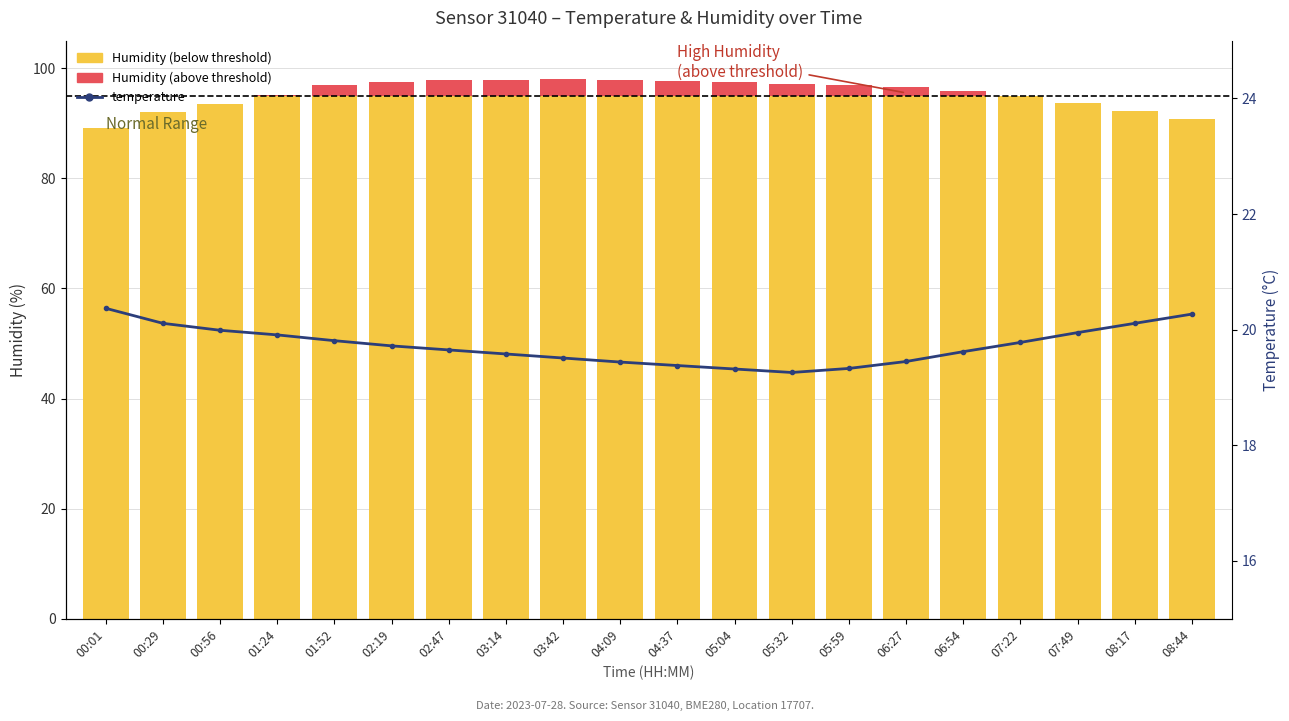

Reading left to right, what are all the values shown in this chart?

20.4	20.1	20.0	19.9	19.8	19.7	19.6	19.6	19.5	19.4	19.4	19.3	19.3	19.3	19.4	19.6	19.8	19.9	20.1	20.3